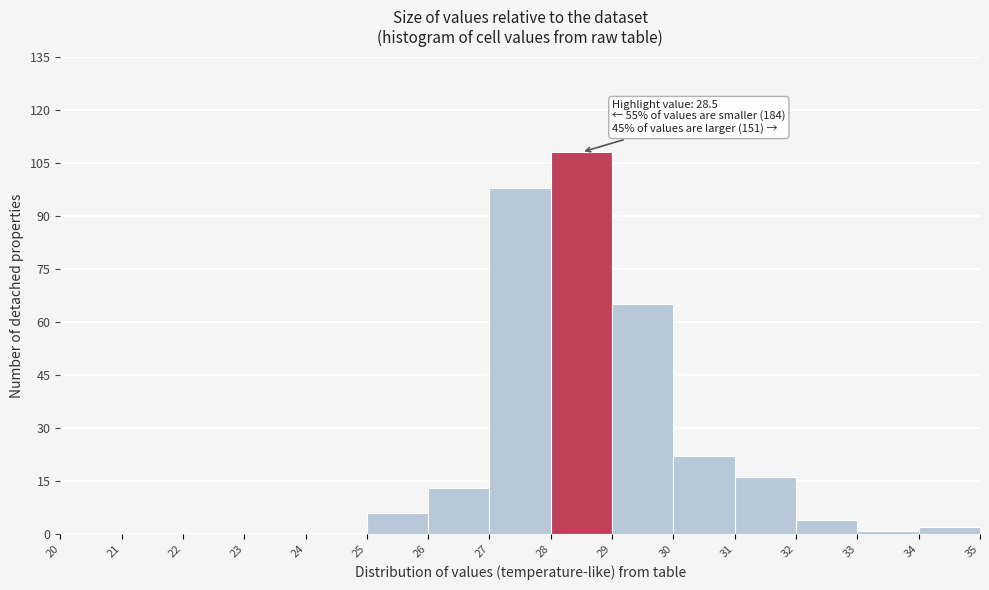

Which range on the x-axis has the tallest bar?

28 to 29